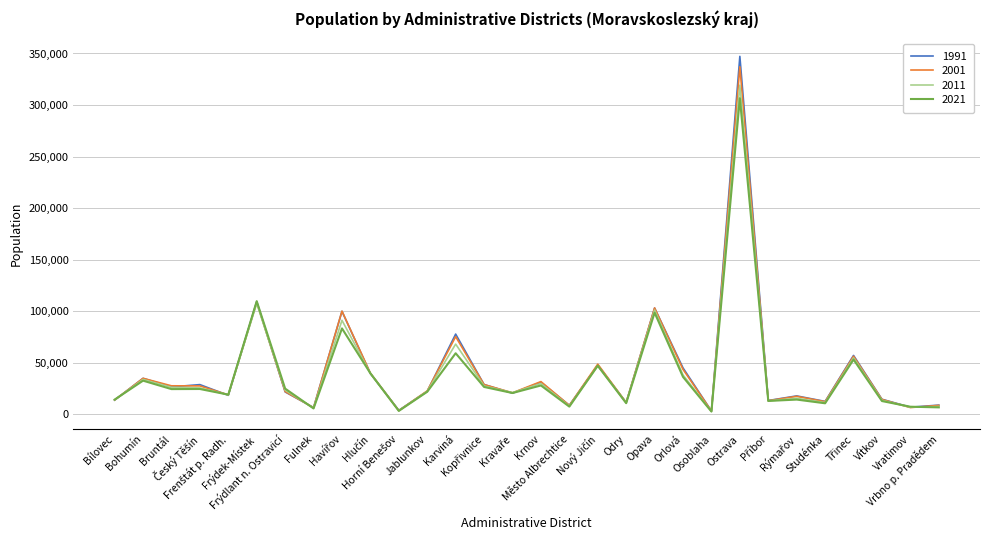

What is the greatest value displayed?

347198